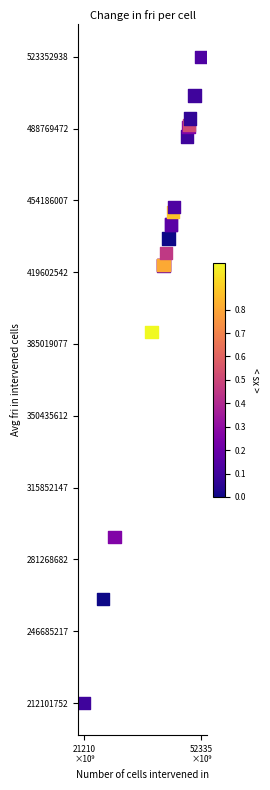

What Y value in the scatter plot is closest to 367727345?

390782076